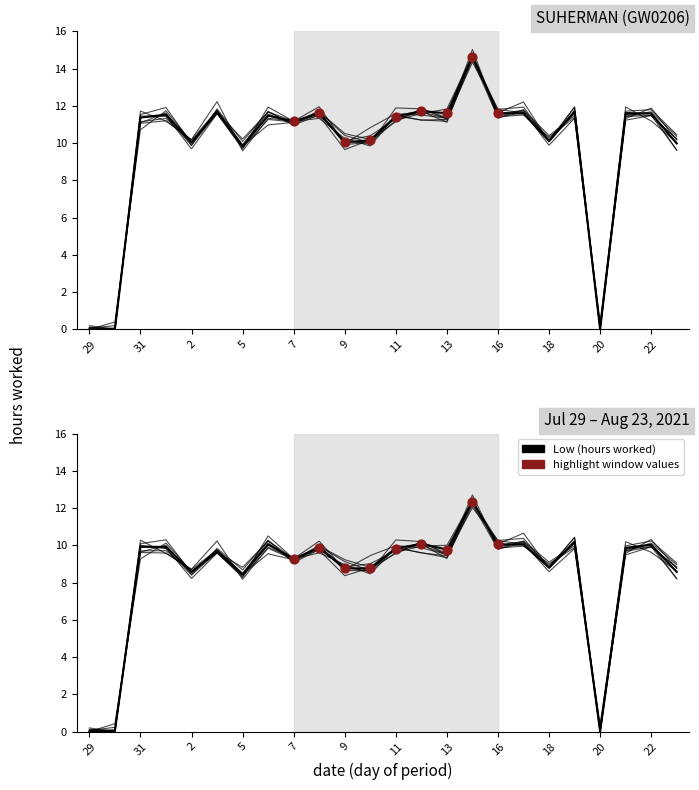

Approximately how many times larger is the value at 18 compared to 21?

1.0